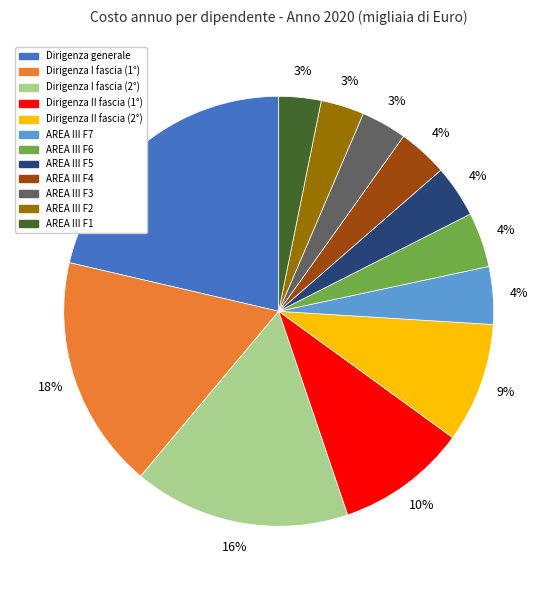

True or false: AREA III F6 accounts for 4% of the total.

True